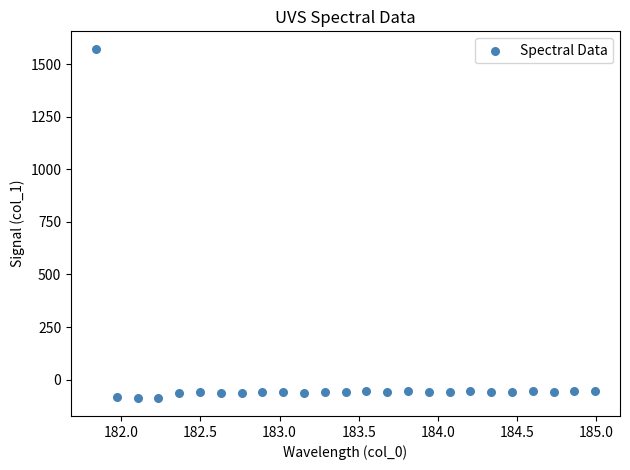

What is the range of Y values (max minus min)?

1662.7